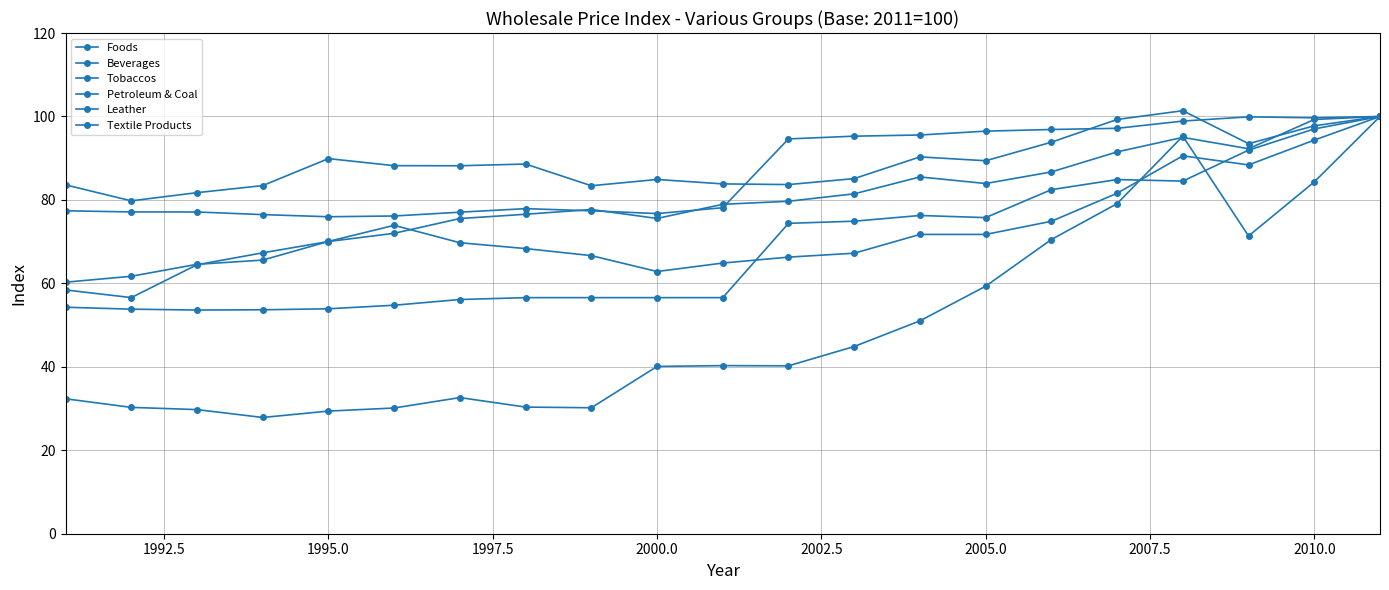

Is this an area chart (filled region under the line)?

No